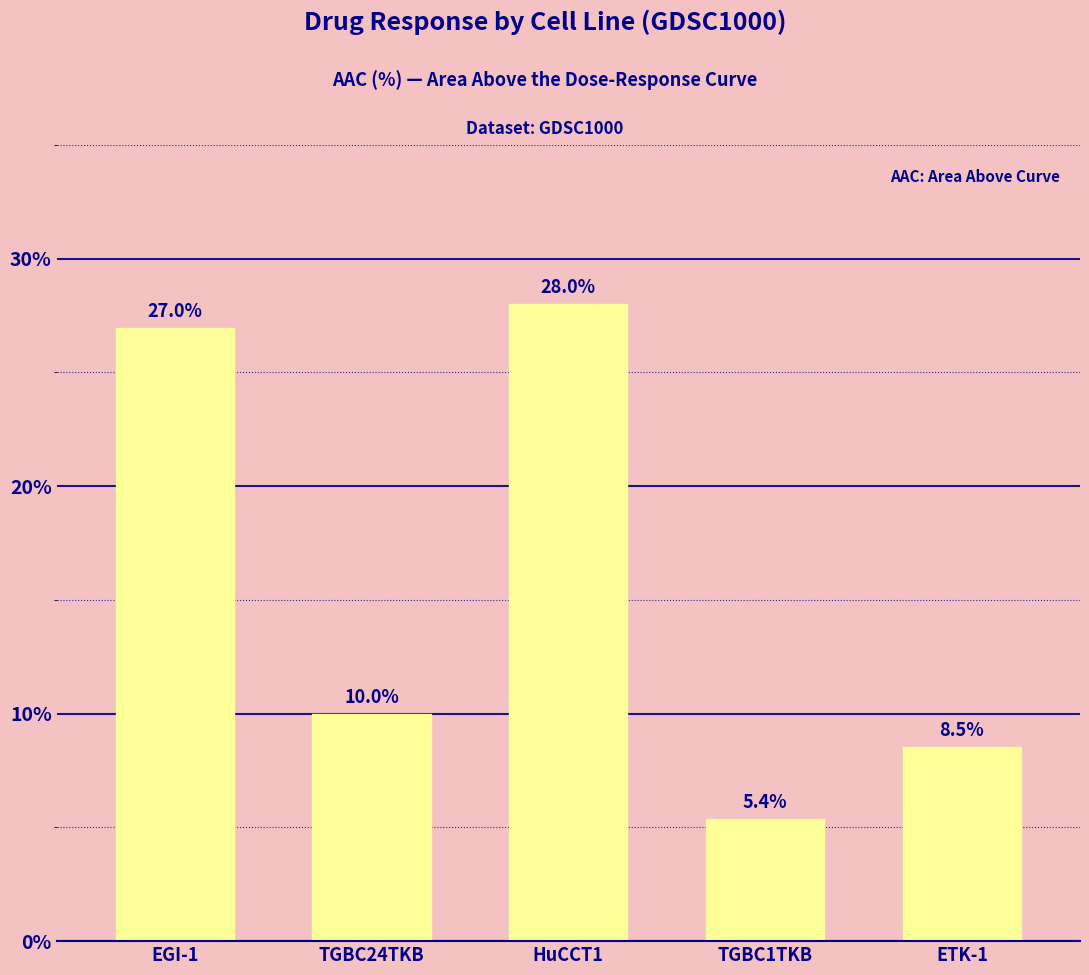

Rank the categories by value from lowest to highest.

TGBC1TKB, ETK-1, TGBC24TKB, EGI-1, HuCCT1